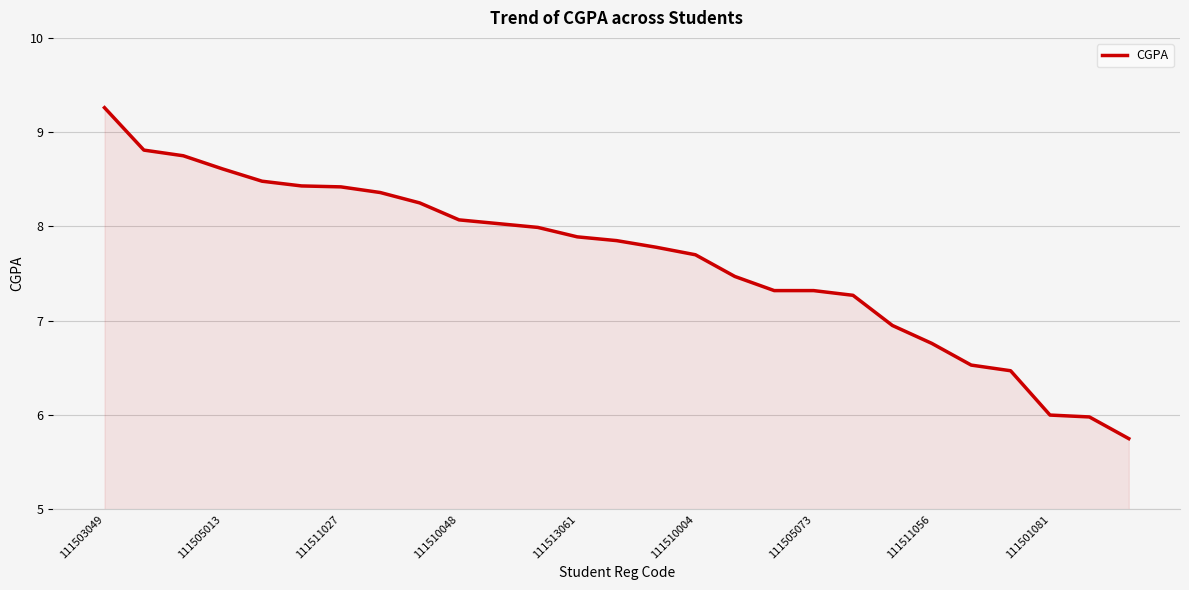

What is the greatest value displayed?

9.3